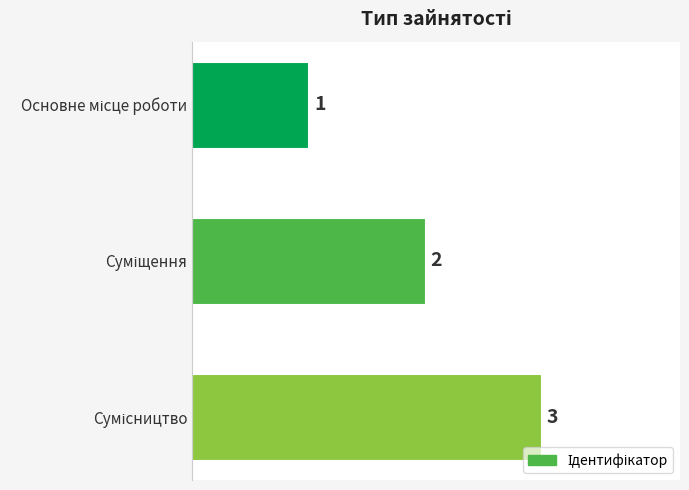

Count the values in the range 1 to 3.

3